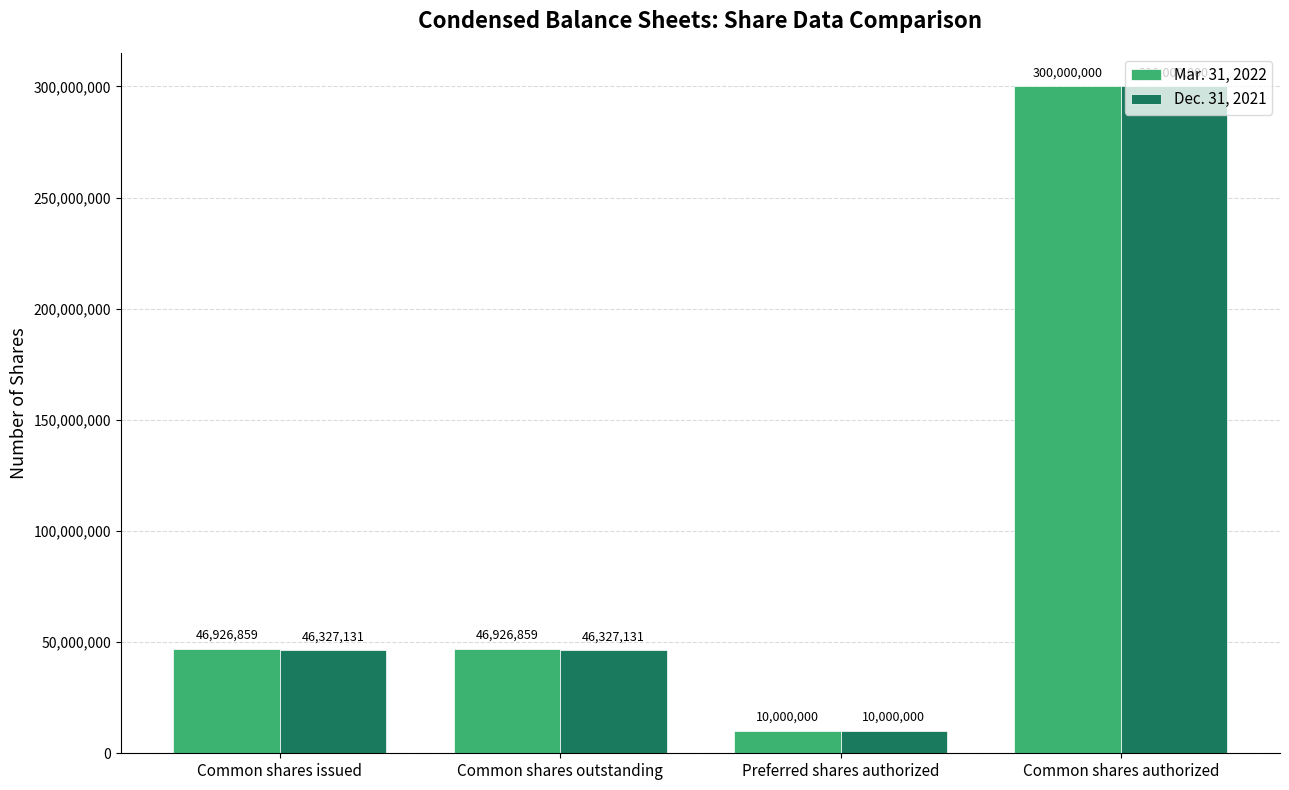

Reading left to right, transcribe all the data shown in this chart.

Mar. 31, 2022: Common shares issued=46926859	Common shares outstanding=46926859	Preferred shares authorized=10000000	Common shares authorized=300000000
Dec. 31, 2021: Common shares issued=46327131	Common shares outstanding=46327131	Preferred shares authorized=10000000	Common shares authorized=300000000